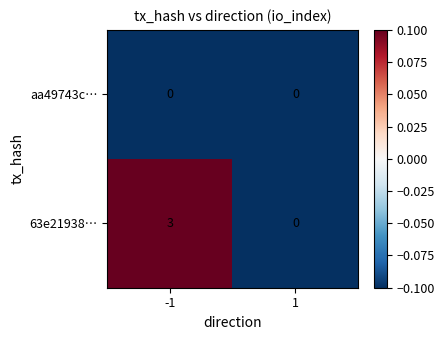

Rank the categories by 63e21938… value from lowest to highest.

1, -1